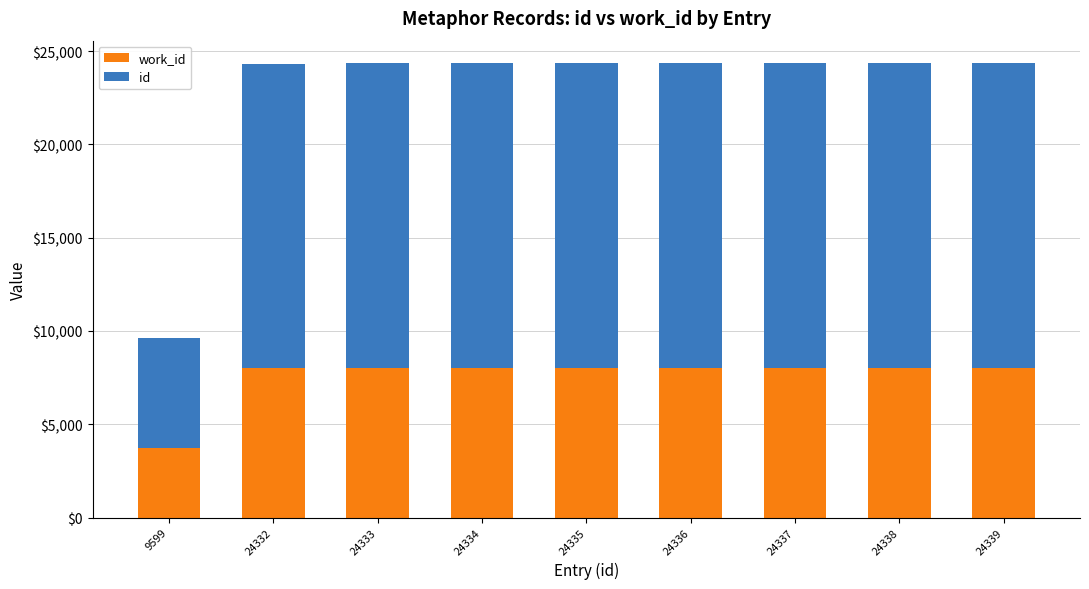

What are all the series names shown in the legend?

work_id, id